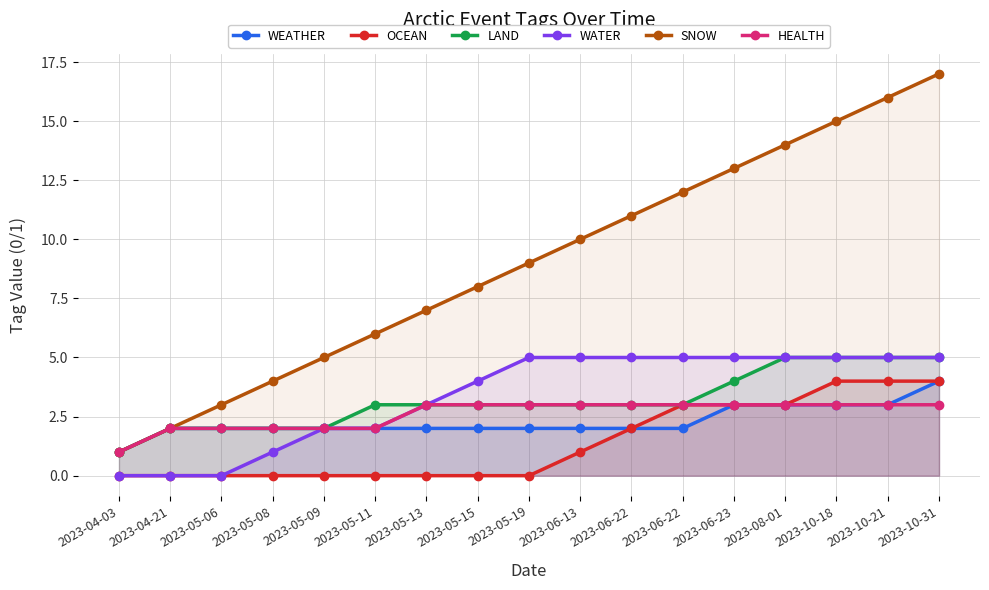

At which category is the sum across all series the highest?

2023-10-31